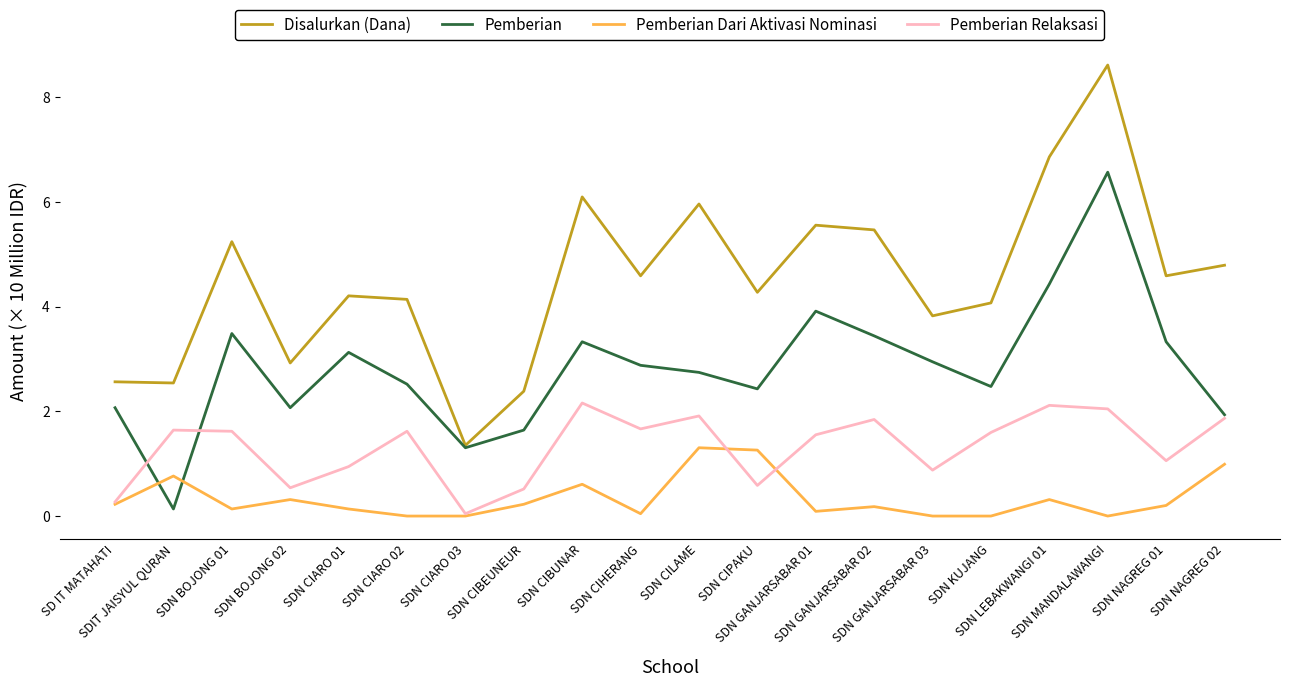

What is the difference between the maximum and minimum values in the Disalurkan (Dana) series?

7.3